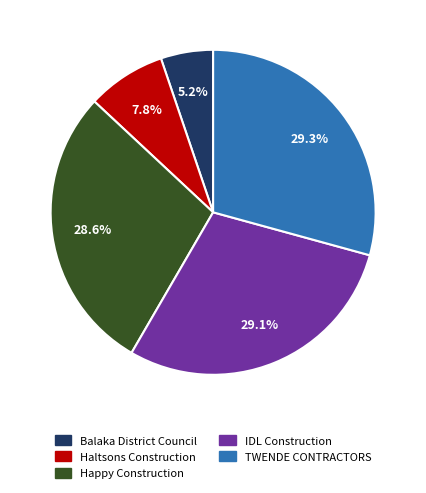

Is there any slice that represents more than half of the pie?

No